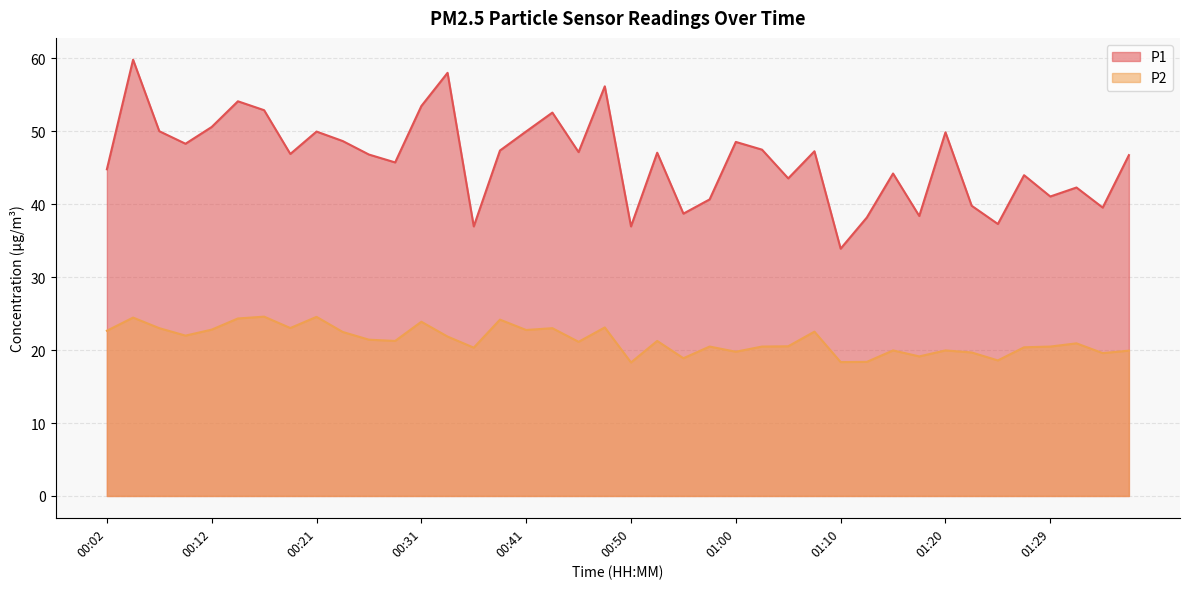

At which category does the chart reach its minimum across all series?

00:50